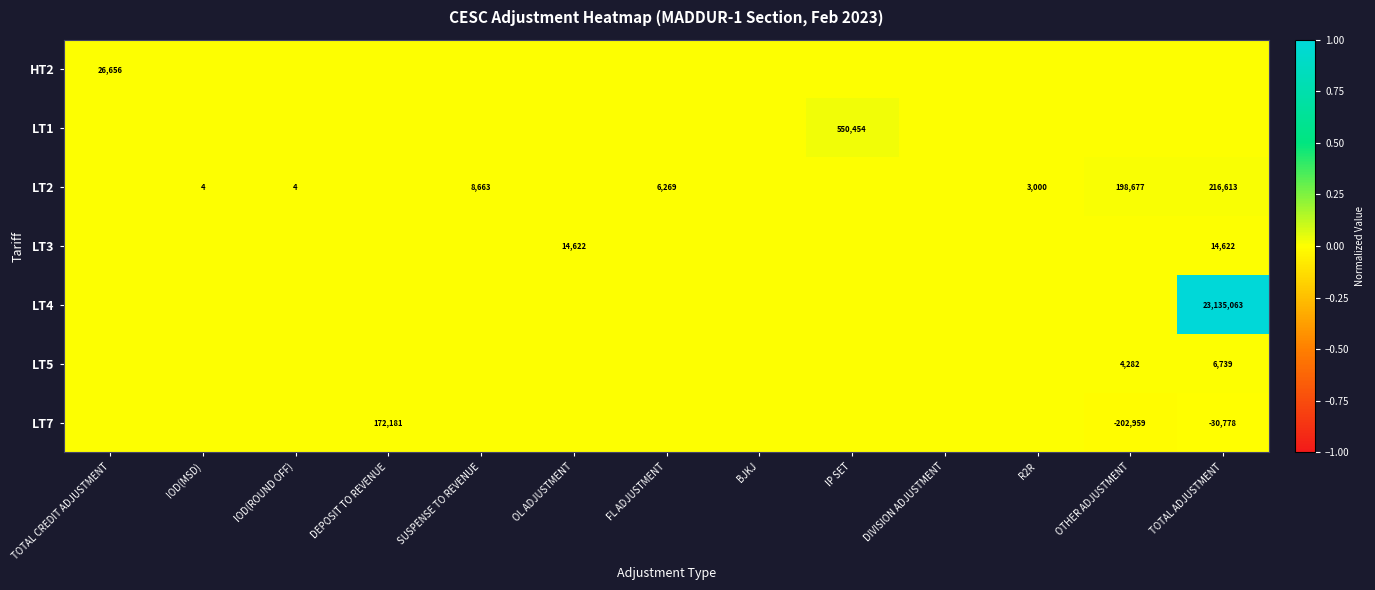

True or false: LT3 has a value of 20072 at OL ADJUSTMENT.

False